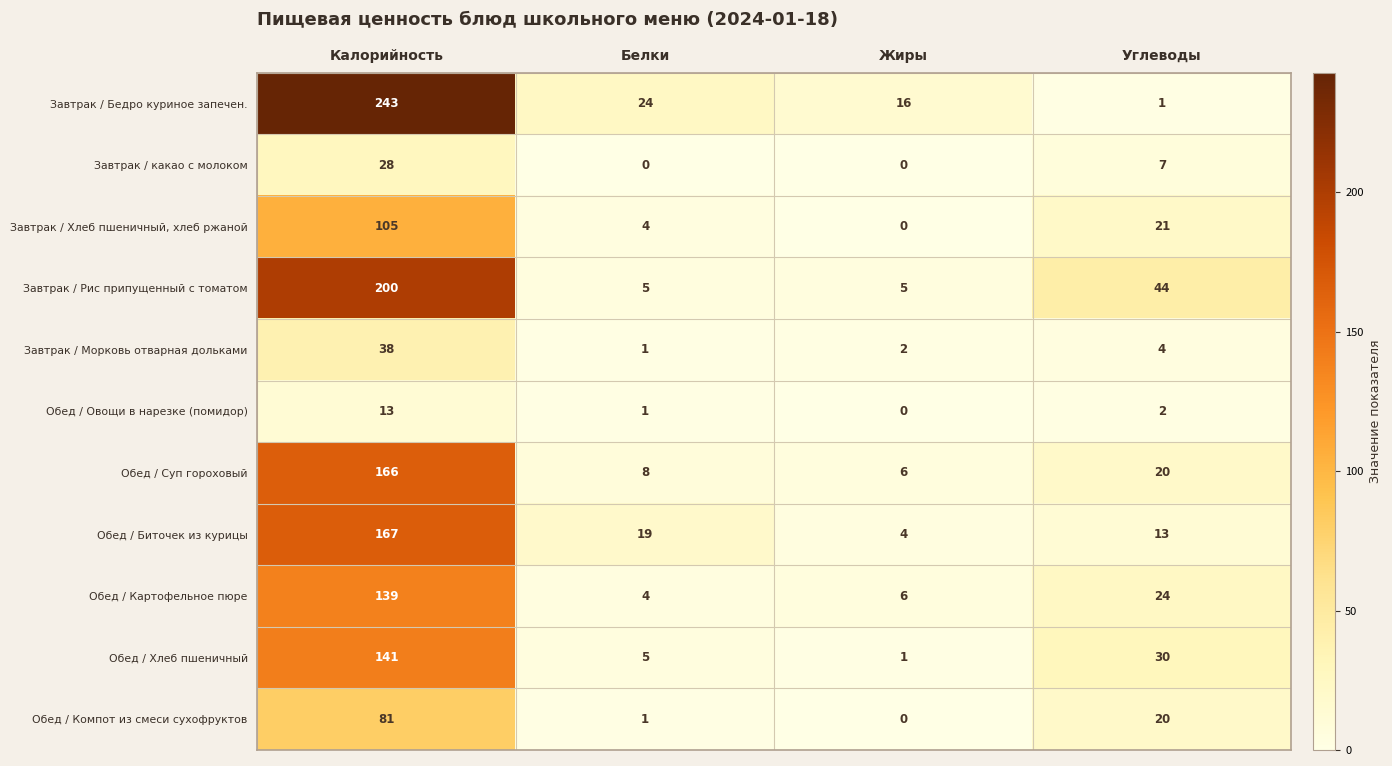

What is the difference between the maximum and minimum values in the Завтрак / какао с молоком series?

28